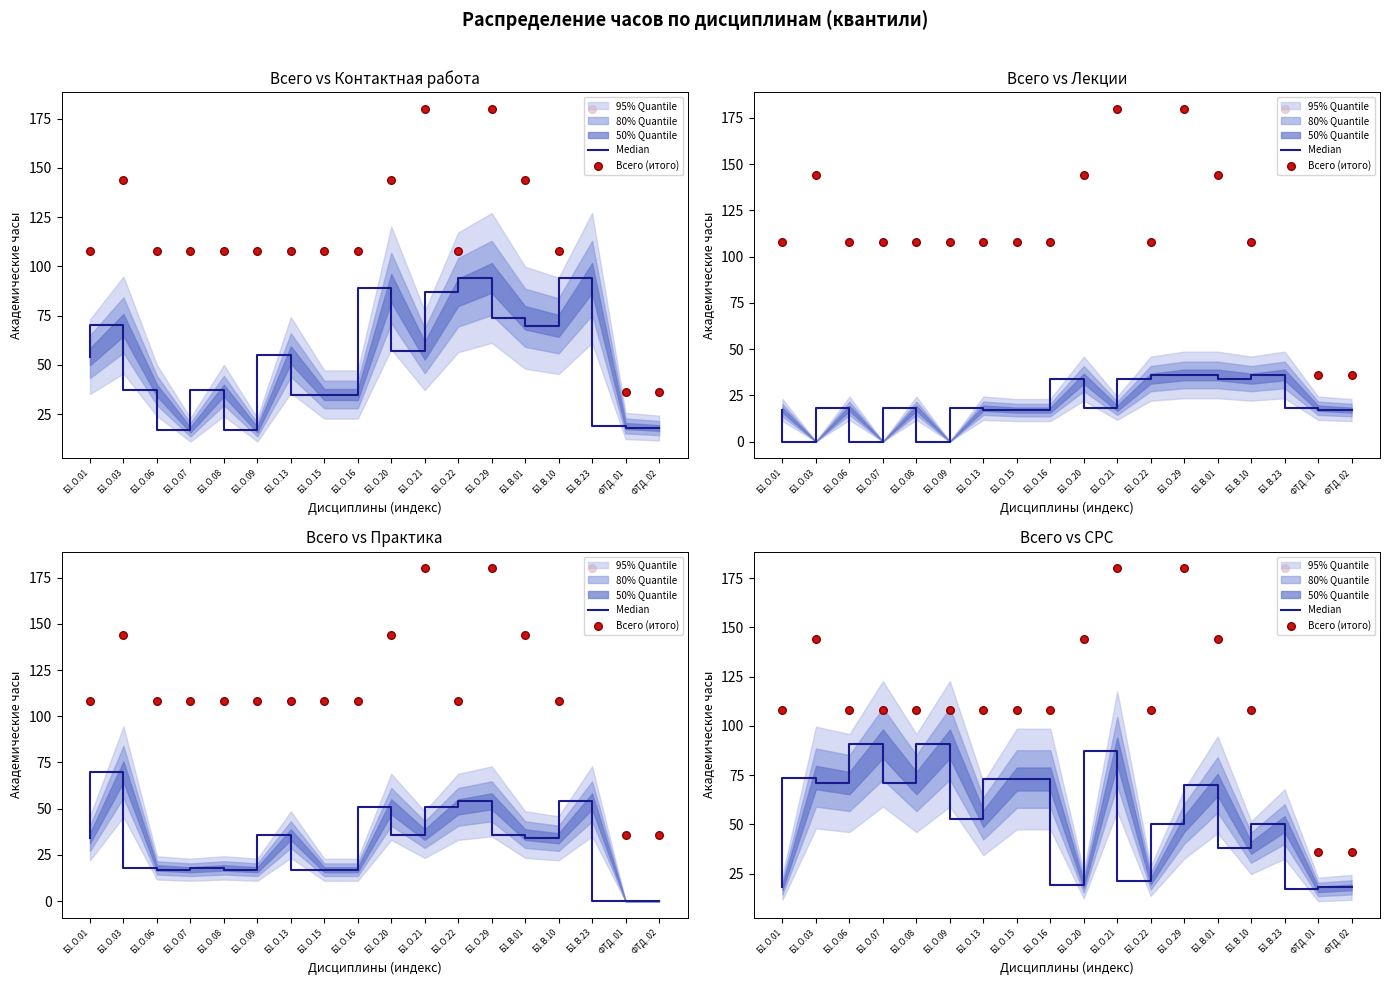

At how many categories does at least one series exceed 71?

16